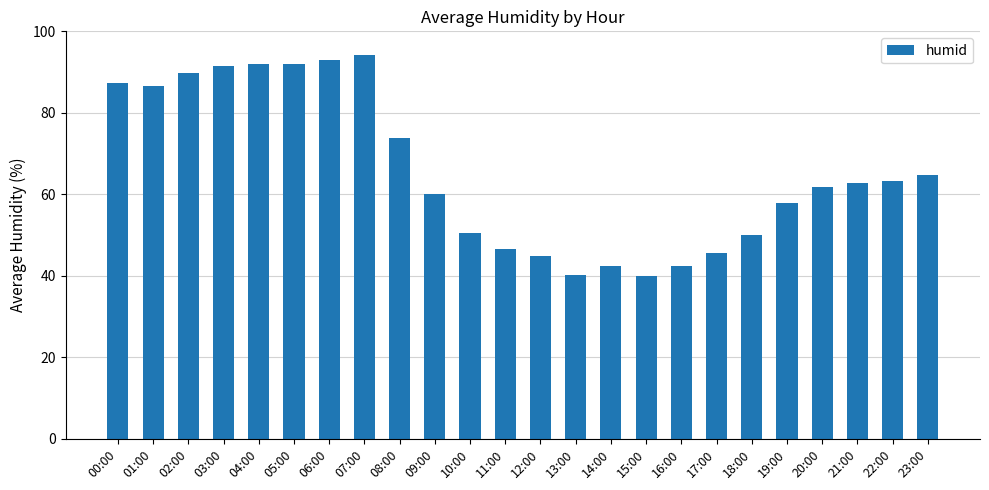

What is the sum of all values?

1573.1